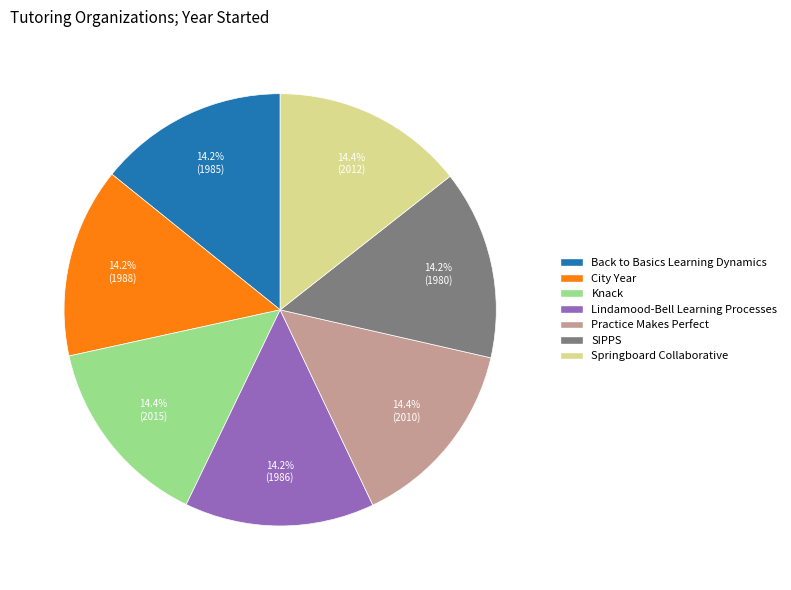

What is the ratio of the value at Springboard Collaborative to the value at Practice Makes Perfect?

1.0